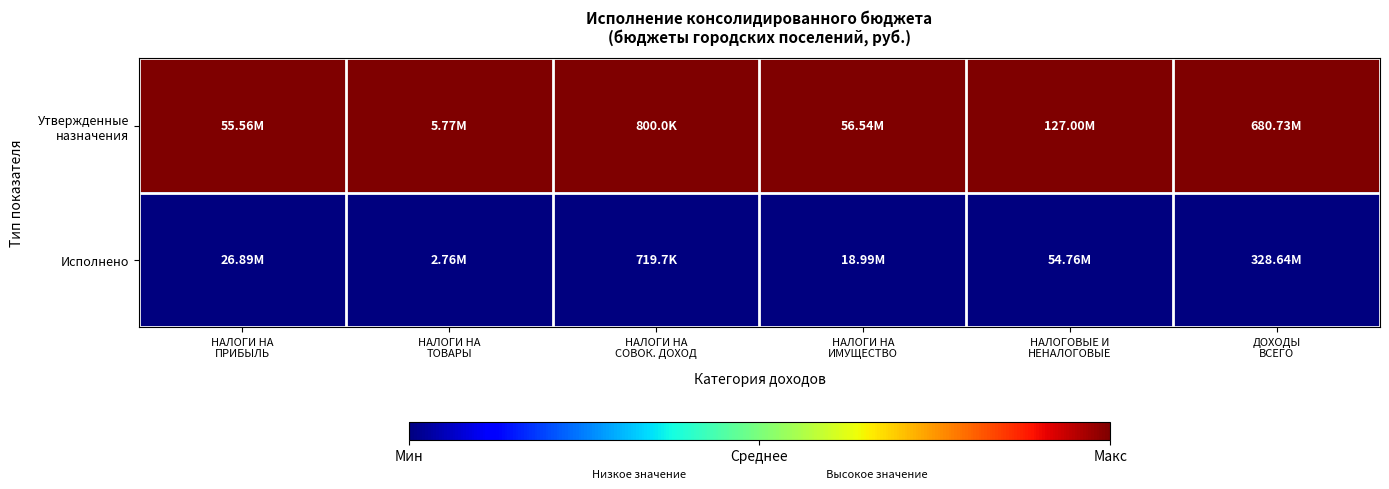

Which series has the largest range (max minus min)?

Утвержденные назначения